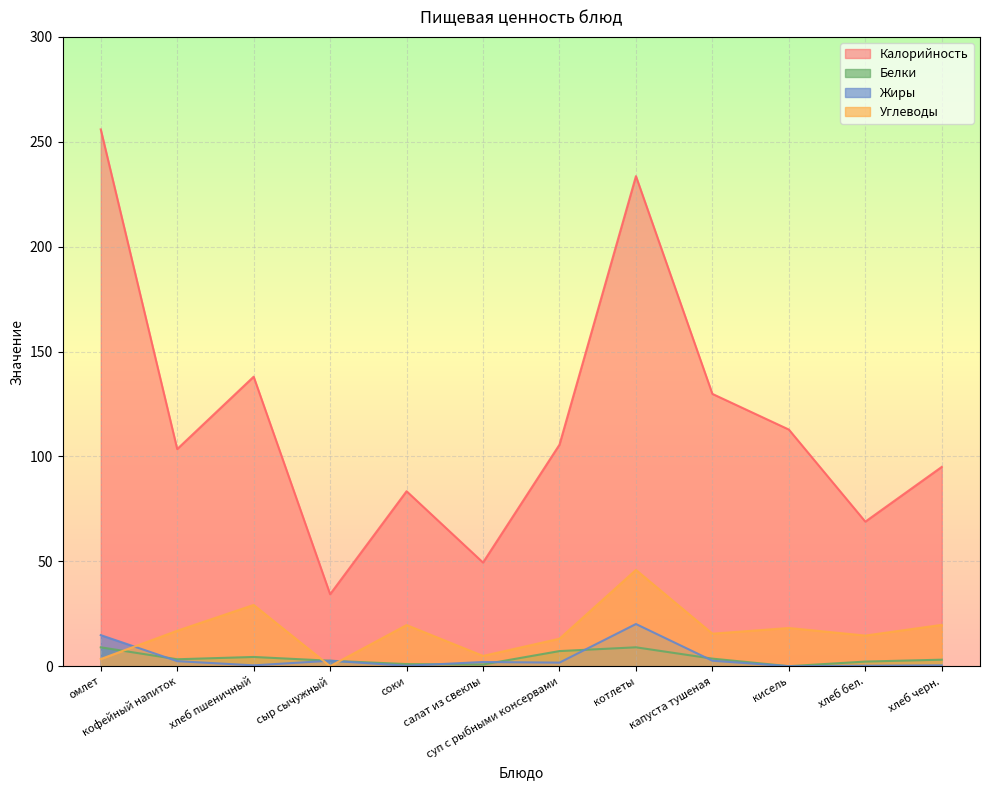

True or false: Калорийность has more than 2 interior local peaks.

True